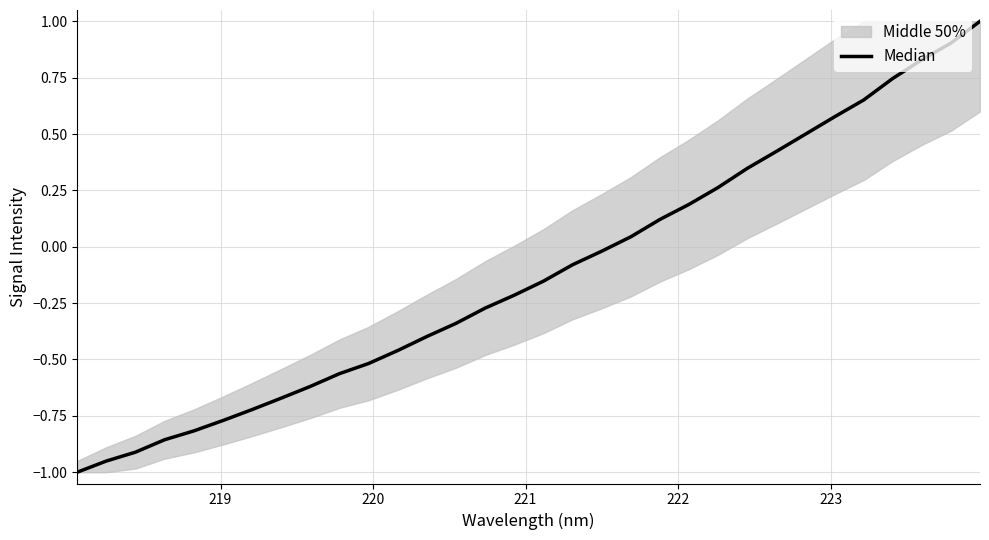

Count the number of values greater than 0.

13